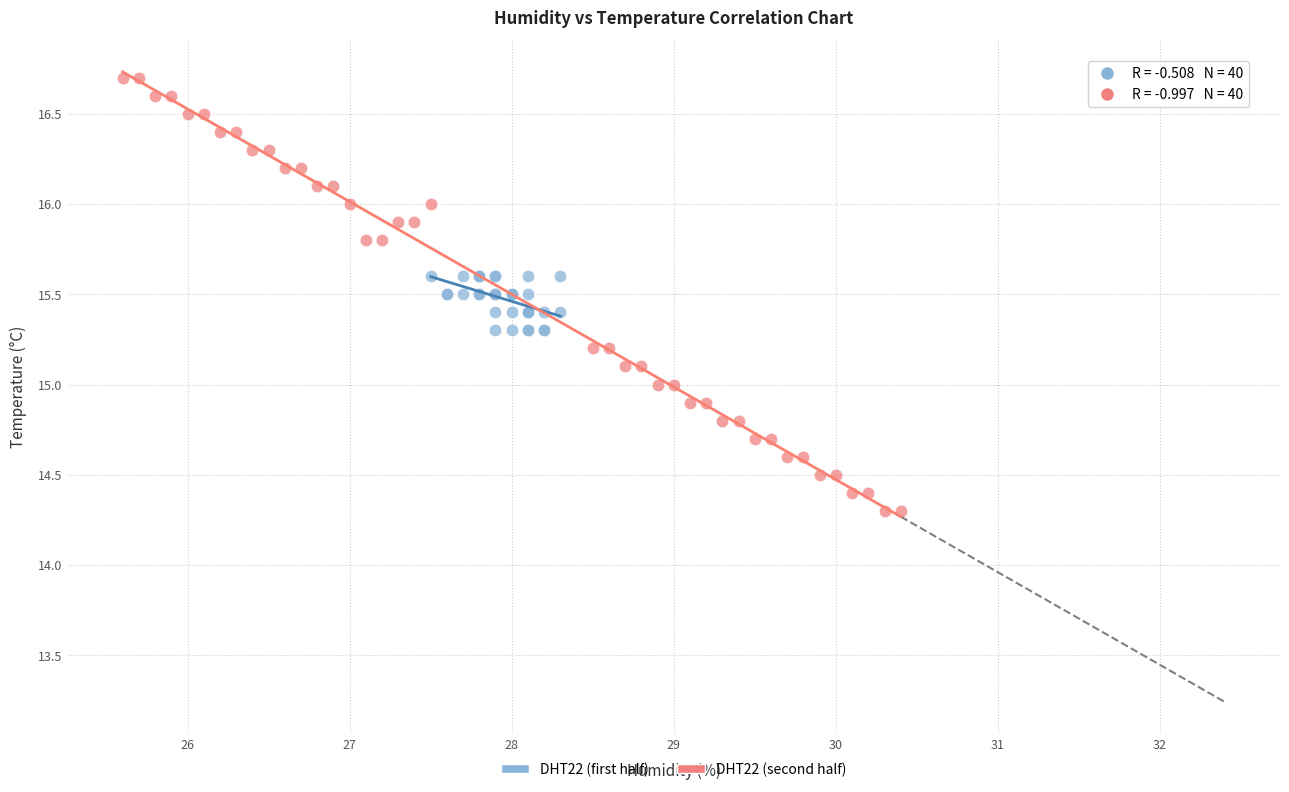

Which series reaches the minimum Y coordinate?

DHT22 (second half)